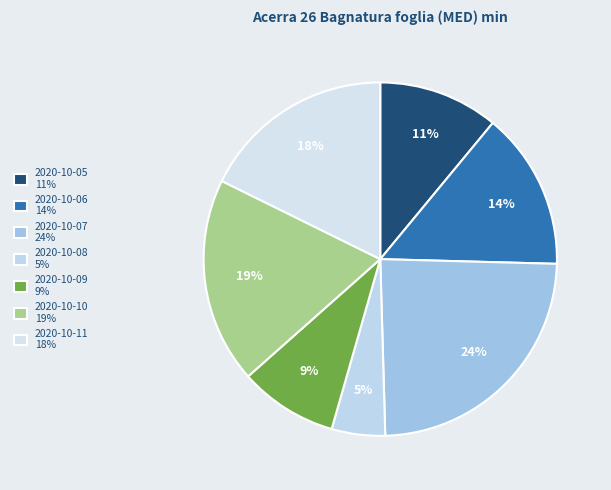

What is the largest slice in the pie chart?

2020-10-07